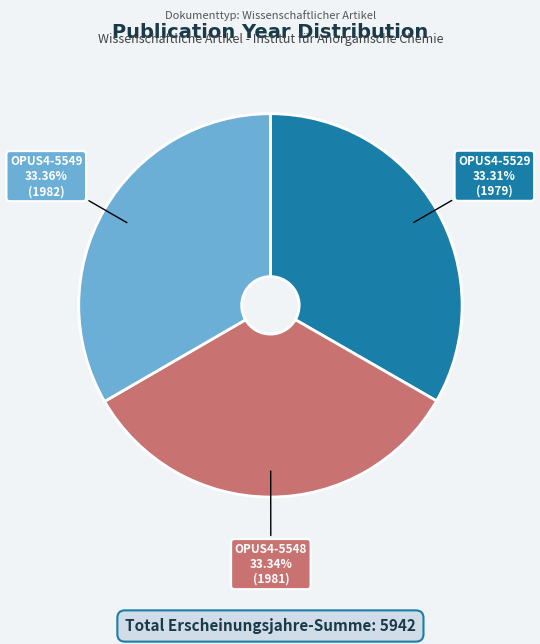

Is OPUS4-5529 the majority of the pie?

No